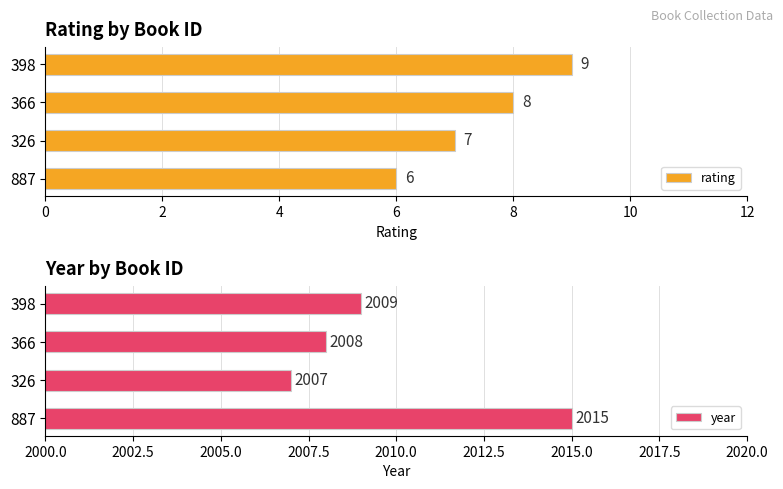

List the labels in order of rating value, largest first.

398, 366, 326, 887